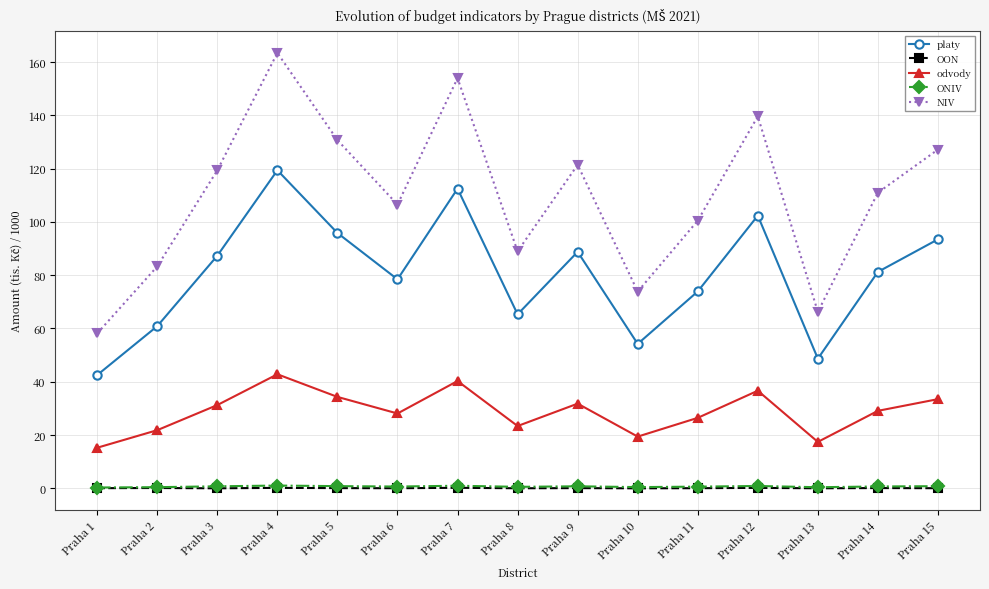

Which series changed the most between Praha 13 and Praha 15?

NIV